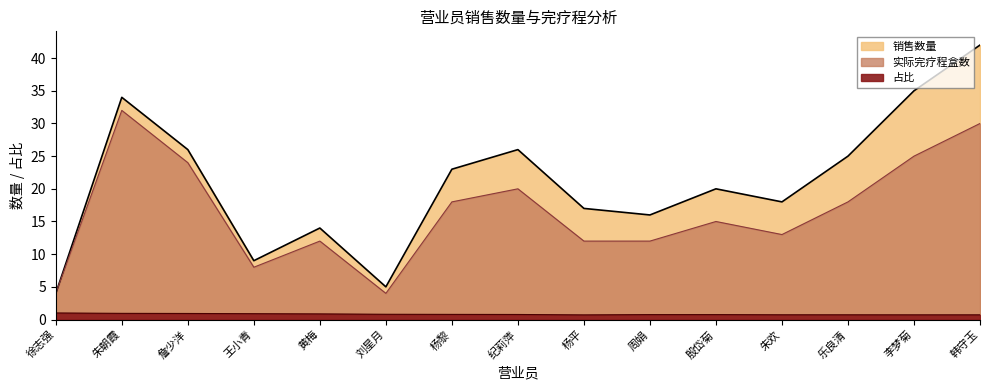

At which category does 实际完疗程盒数 reach its first local peak?

朱朝霞